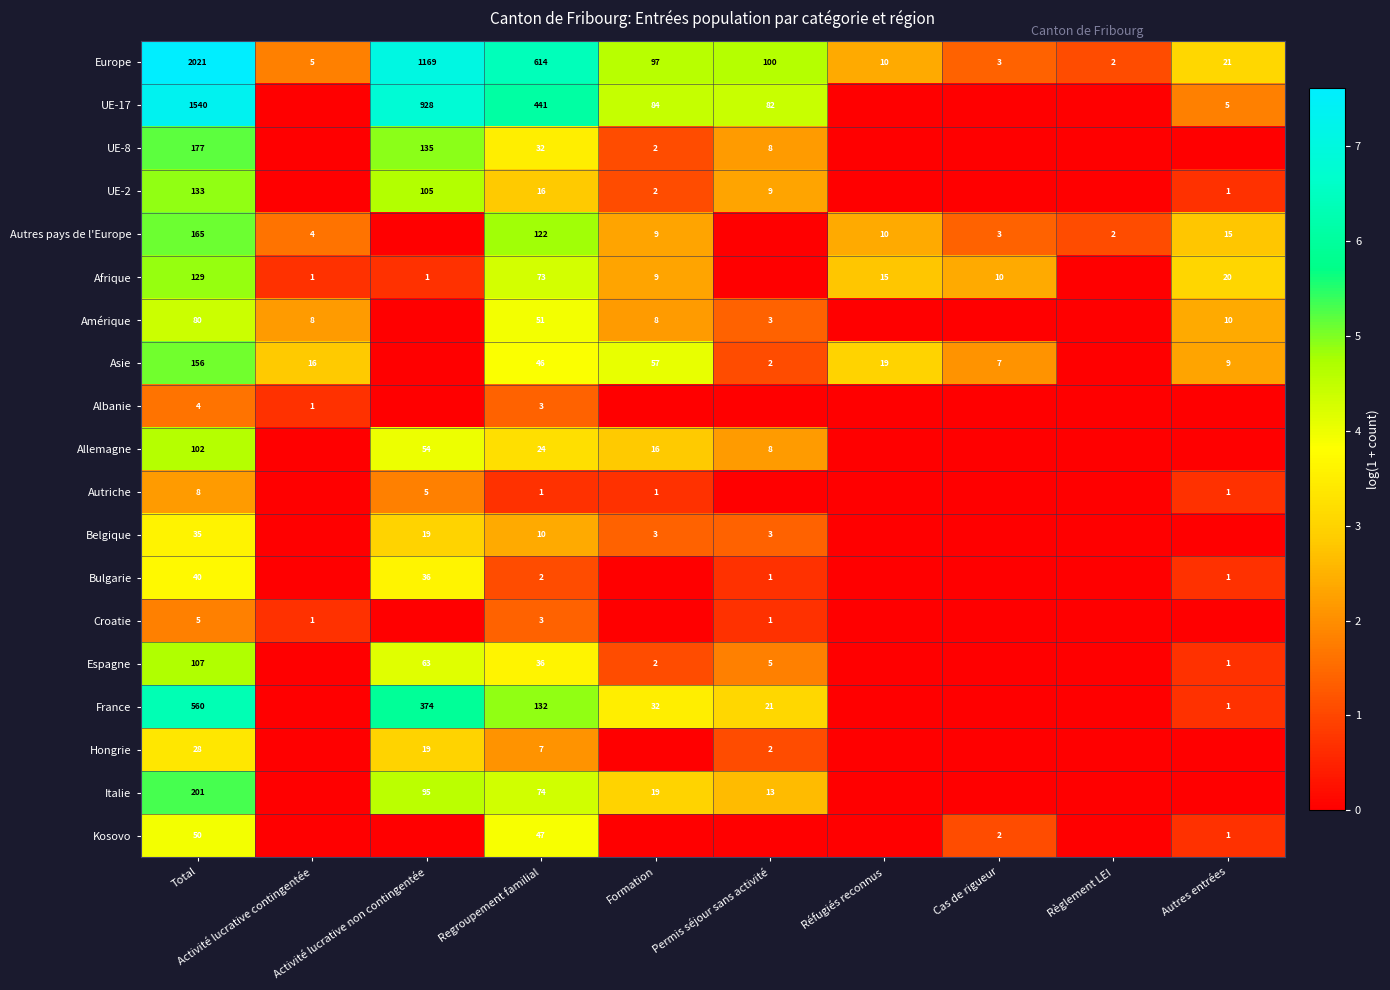

Is the value of Croatie at Permis séjour sans activité greater than the value of Hongrie at Regroupement familial?

No